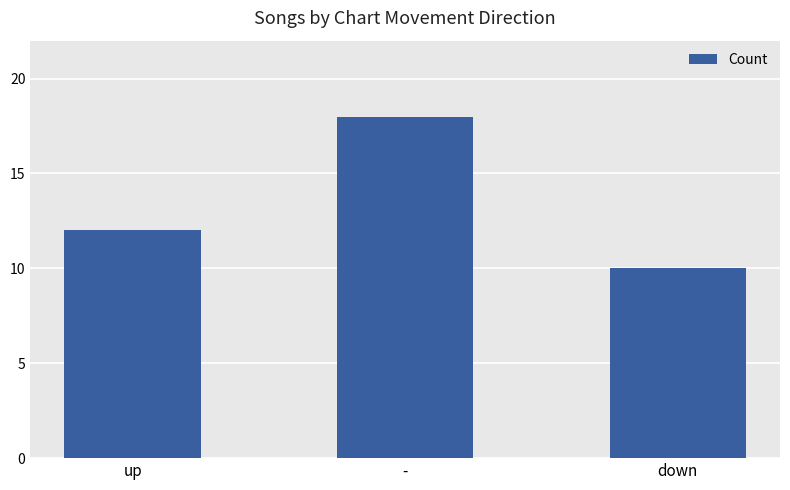

Where is the data nearest to the value 14?

up